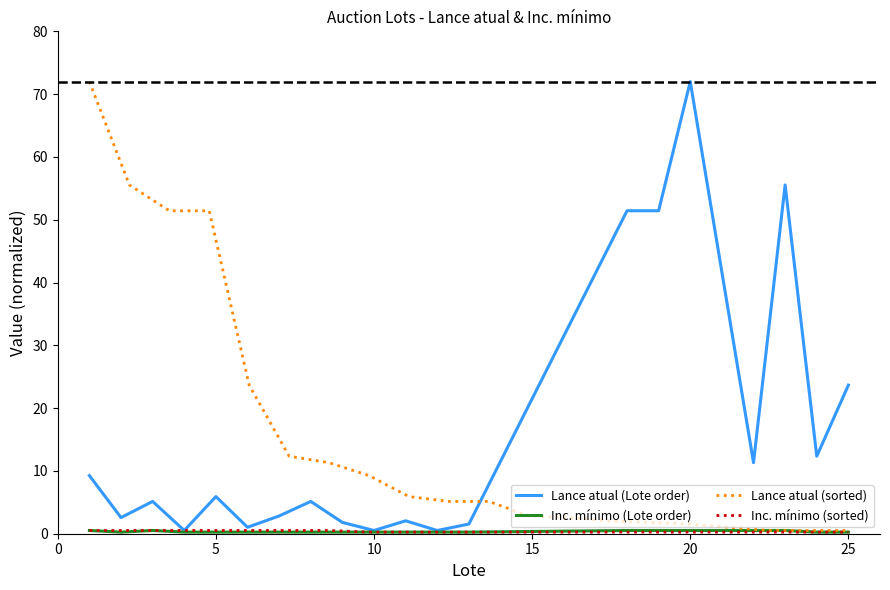

True or false: Lance atual (Lote order) and Inc. mínimo (Lote order) intersect in this chart.

False